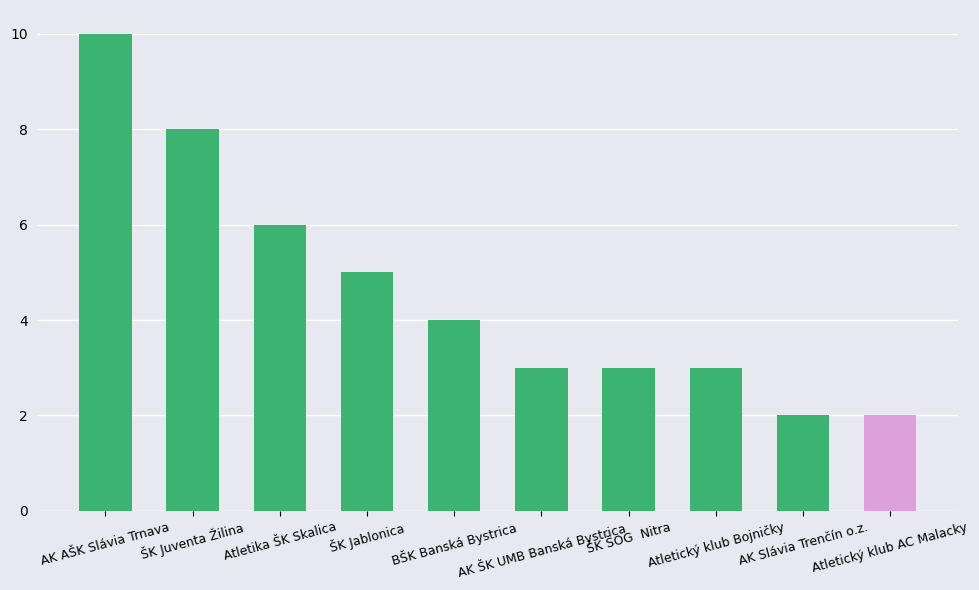

What is the label of the 7th bar from the left?

ŠK ŠOG  Nitra